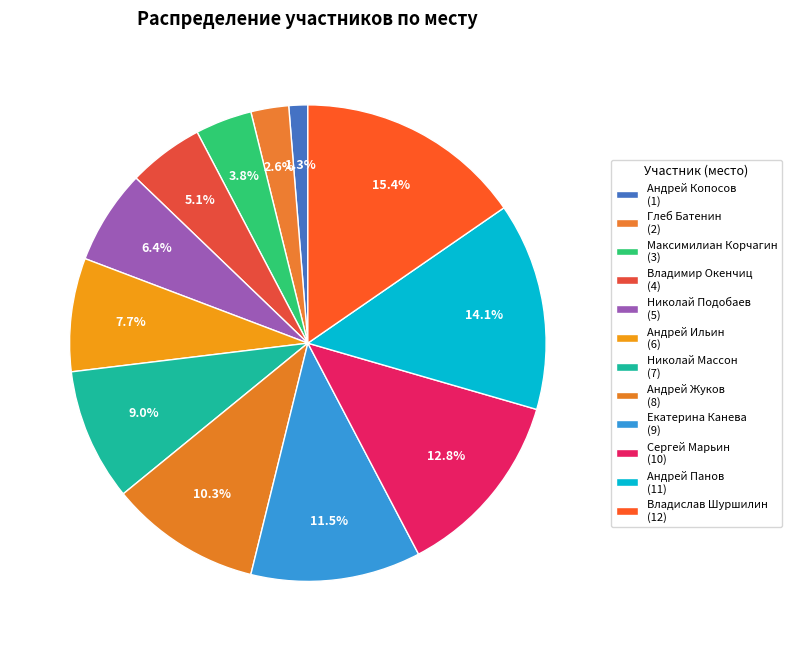

What portion of the pie excludes Николай Массон?

91.0%